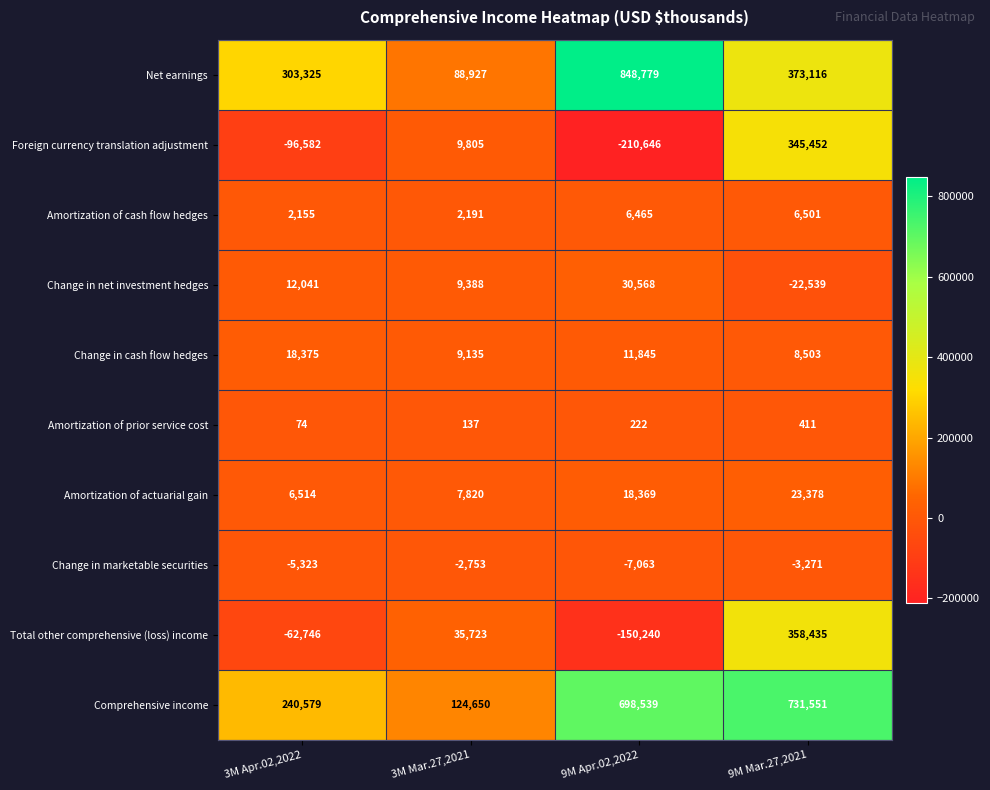

Which series has the widest spread of values?

Net earnings